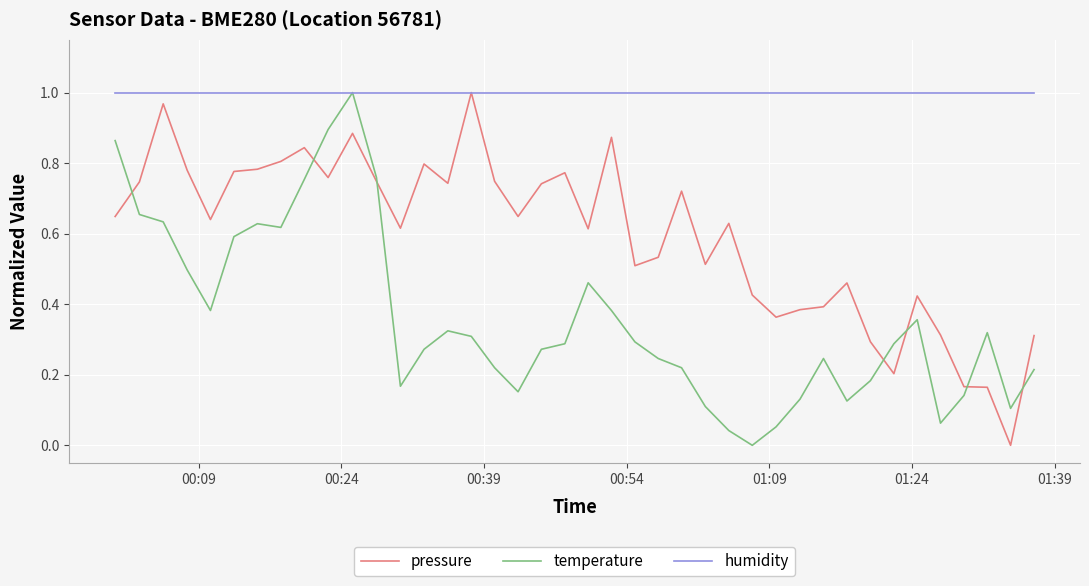

Rank the series by their average value, from lowest to highest.

temperature, pressure, humidity